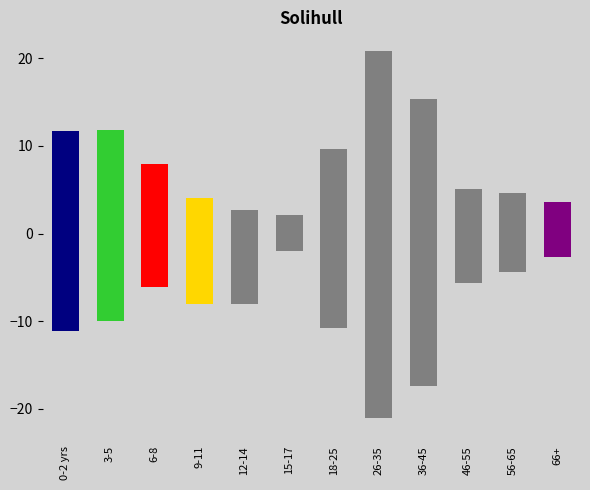

What value does the Free Admission series have at 66+?

3.5